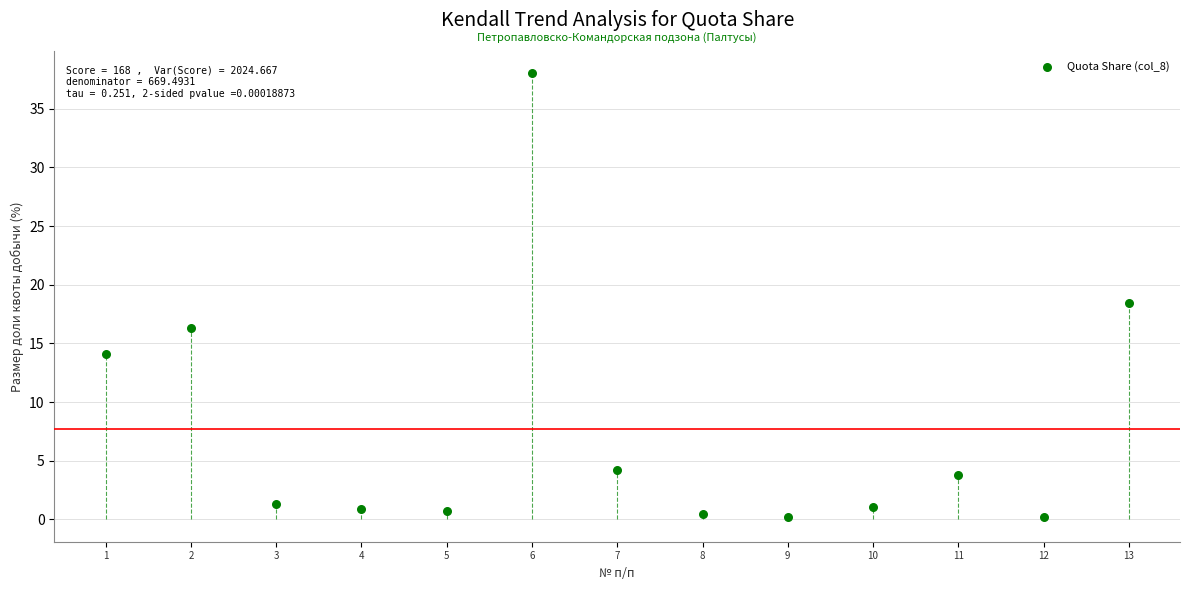

What Y value in the scatter plot is closest to 19?

18.4